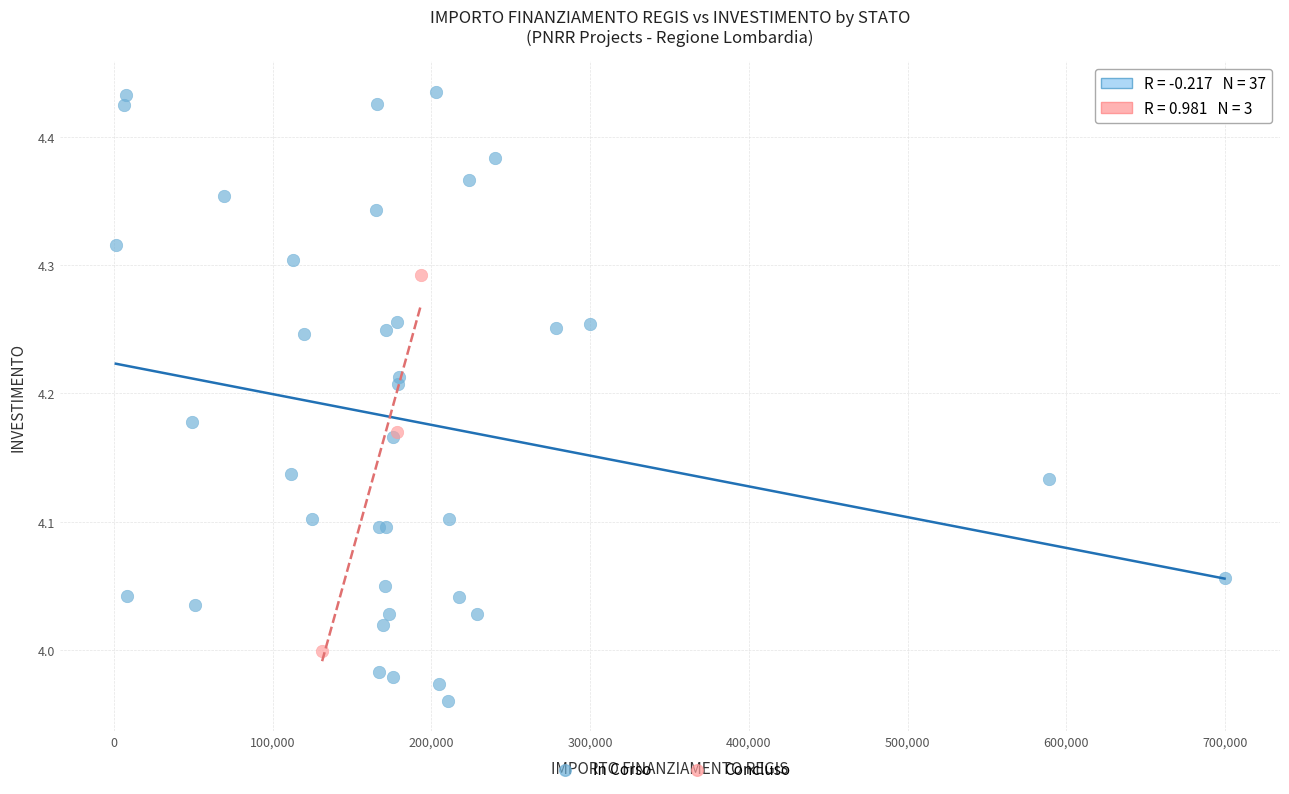

Which series reaches the minimum Y coordinate?

In Corso